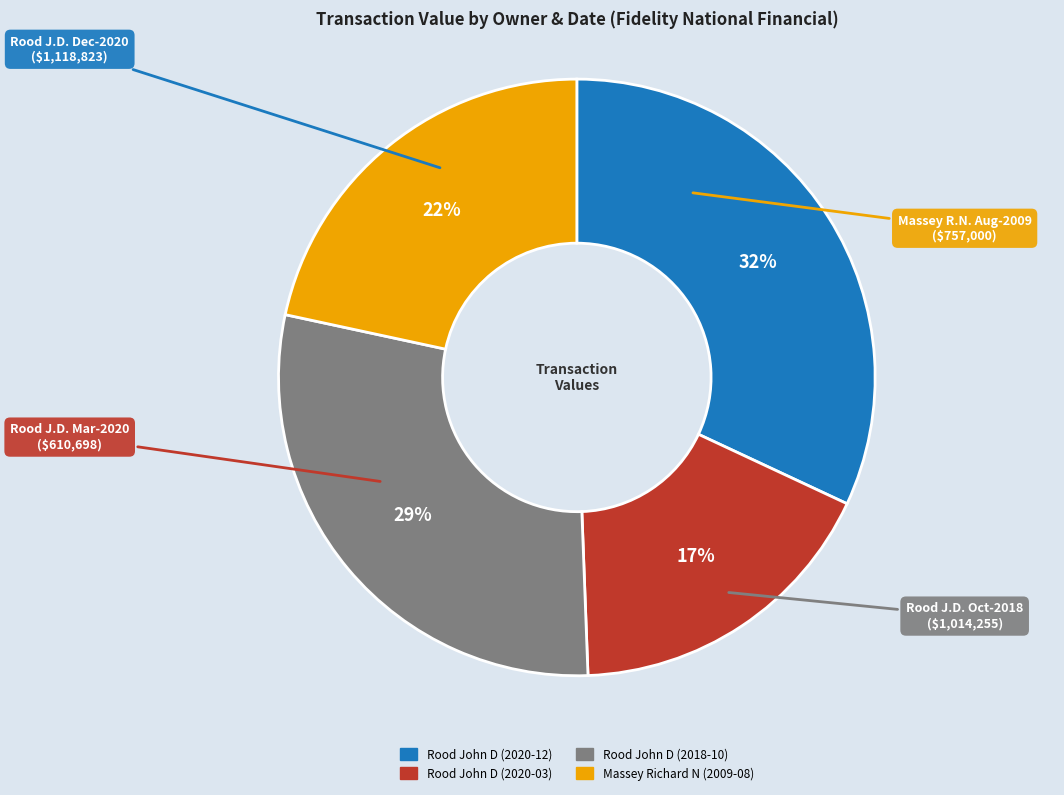

True or false: Rood John D (2020-12) accounts for 32% of the total.

True